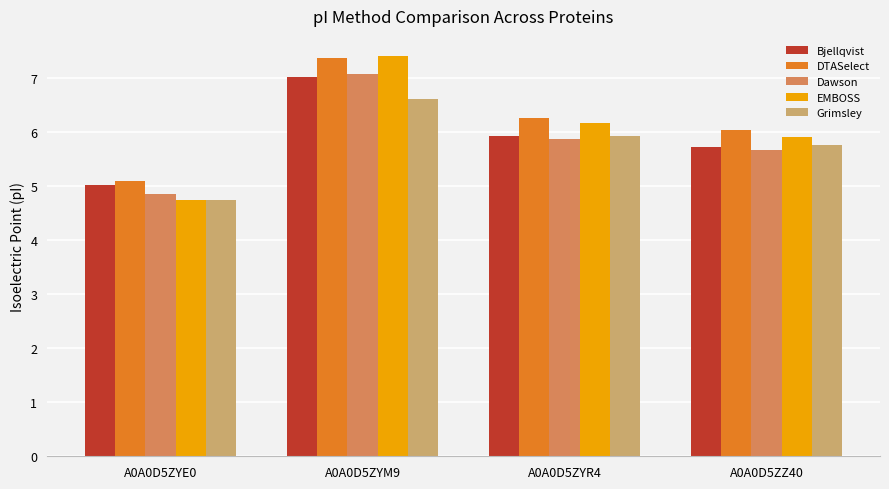

Reading right to left, list all the values displayed in this chart.

Bjellqvist: A0A0D5ZZ40=5.7	A0A0D5ZYR4=5.9	A0A0D5ZYM9=7.0	A0A0D5ZYE0=5.0
DTASelect: A0A0D5ZZ40=6.0	A0A0D5ZYR4=6.3	A0A0D5ZYM9=7.4	A0A0D5ZYE0=5.1
Dawson: A0A0D5ZZ40=5.7	A0A0D5ZYR4=5.9	A0A0D5ZYM9=7.1	A0A0D5ZYE0=4.9
EMBOSS: A0A0D5ZZ40=5.9	A0A0D5ZYR4=6.2	A0A0D5ZYM9=7.4	A0A0D5ZYE0=4.7
Grimsley: A0A0D5ZZ40=5.8	A0A0D5ZYR4=5.9	A0A0D5ZYM9=6.6	A0A0D5ZYE0=4.7